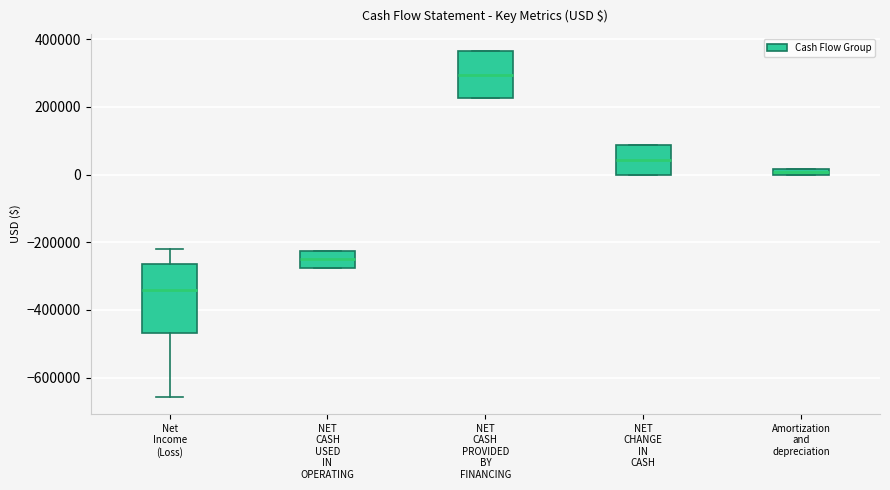

Which box is the tallest, from its lower edge to its upper edge?

Net Income (Loss)